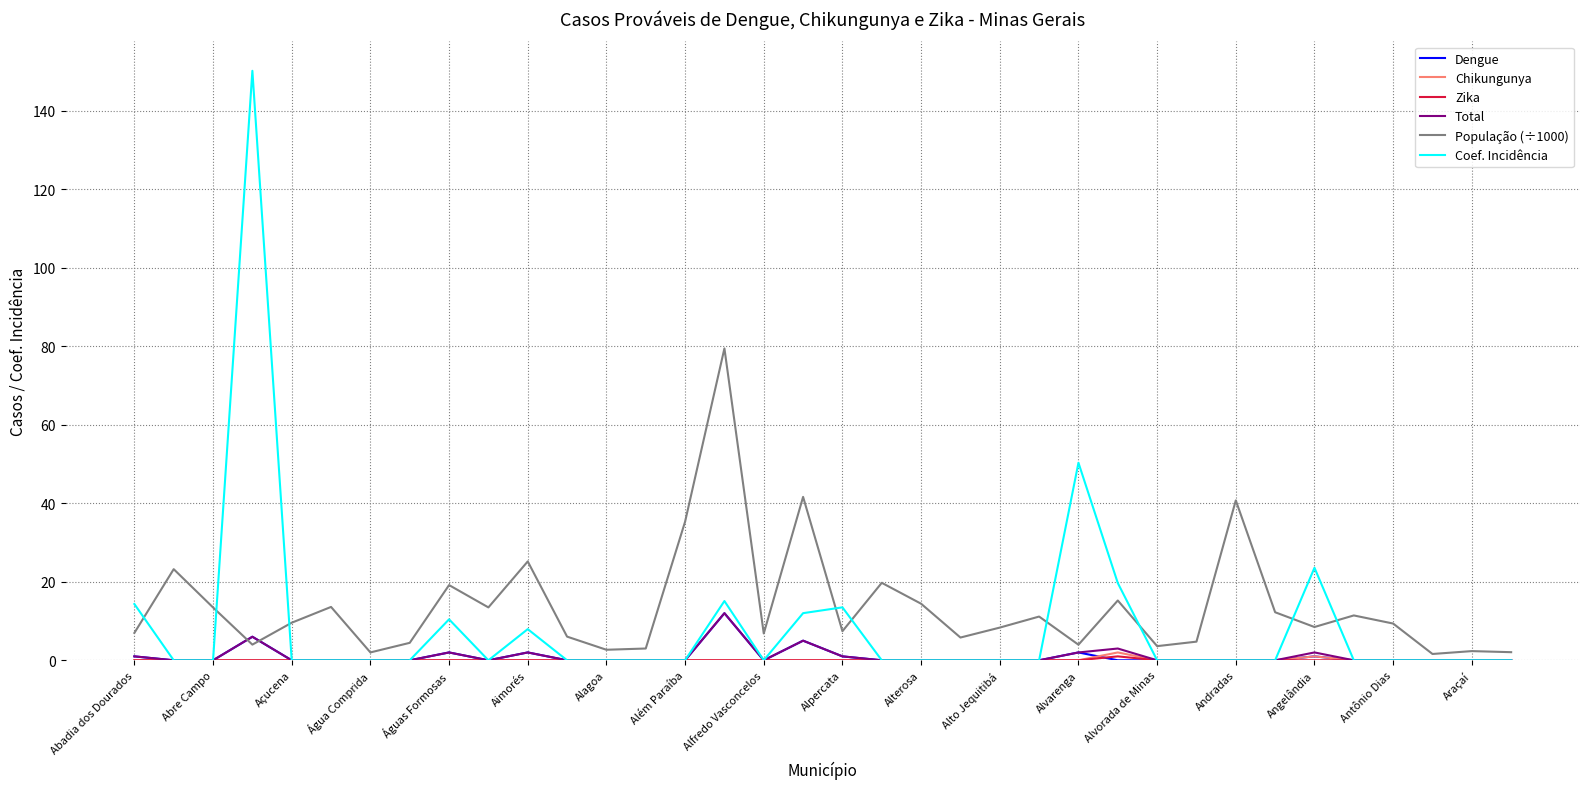

What is the greatest value displayed?

150.2